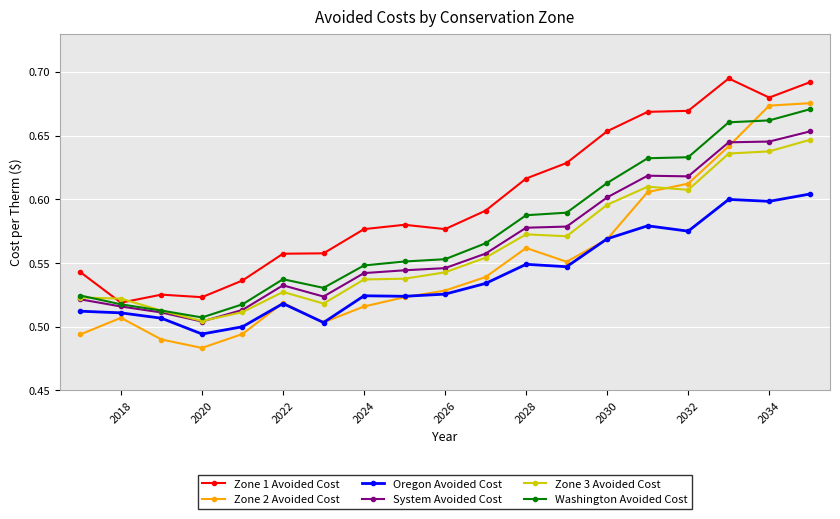

At how many categories does at least one series exceed 0?

19